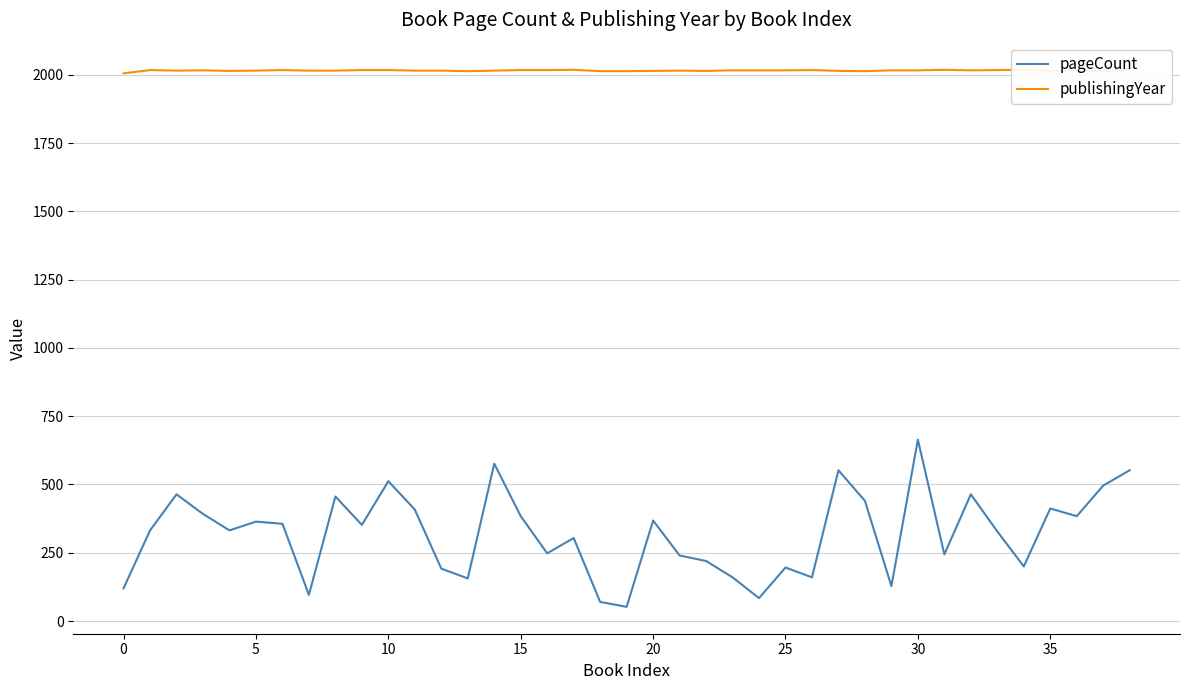

What is the value of the publishingYear point at the 11th from the left?

2016